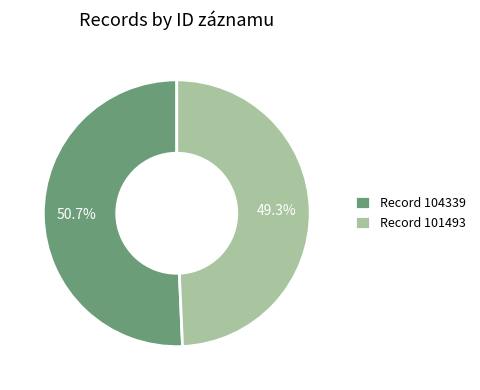

What is the total percentage of Record 104339 and Record 101493?

100.0%